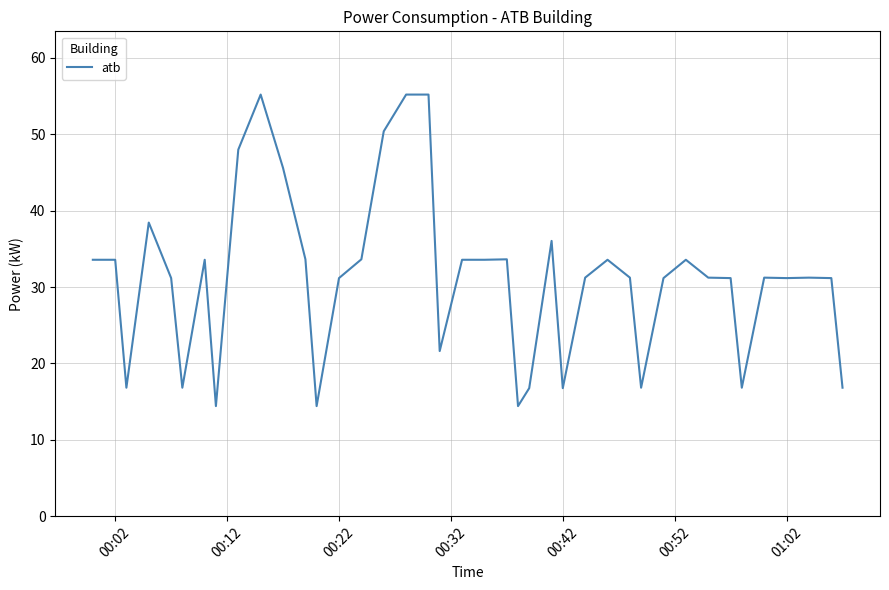

What is the difference between the maximum and minimum values?

40.8